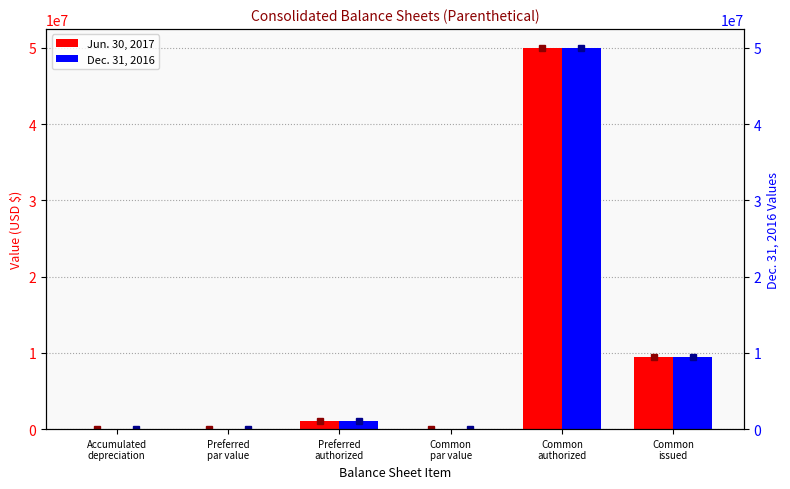

Reading left to right, what are all the values shown in this chart?

Jun. 30, 2017: 11531.0	0.1	1000000.0	0.0	50000000.0	9517402.0
Dec. 31, 2016: 9473.0	0.1	1000000.0	0.0	50000000.0	9517402.0